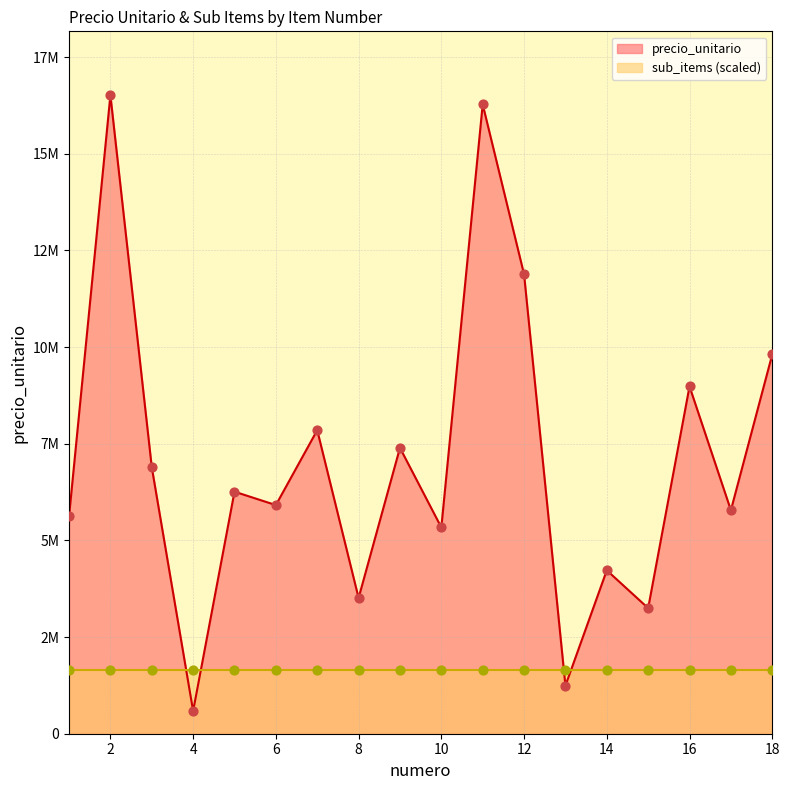

Between 3 and 16, which is larger?

16